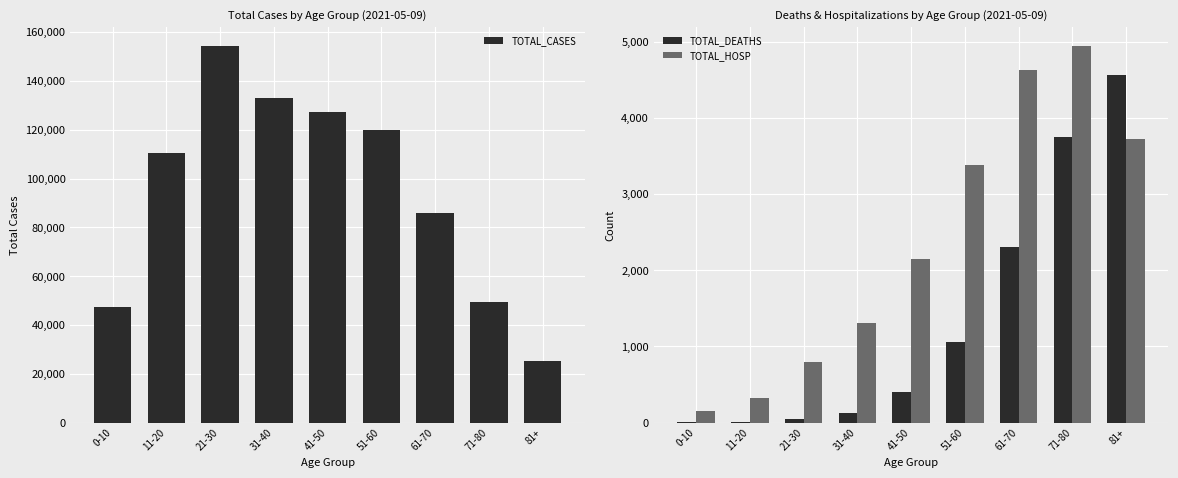

True or false: TOTAL_DEATHS has a value of 5 at 11-20.

True